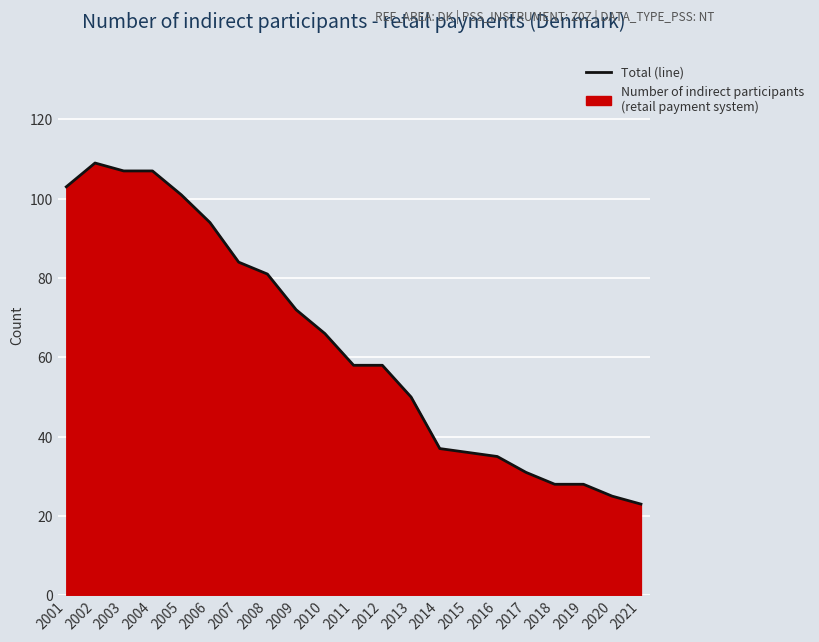

Rank the categories by value from highest to lowest.

2002, 2003, 2004, 2001, 2005, 2006, 2007, 2008, 2009, 2010, 2011, 2012, 2013, 2014, 2015, 2016, 2017, 2018, 2019, 2020, 2021